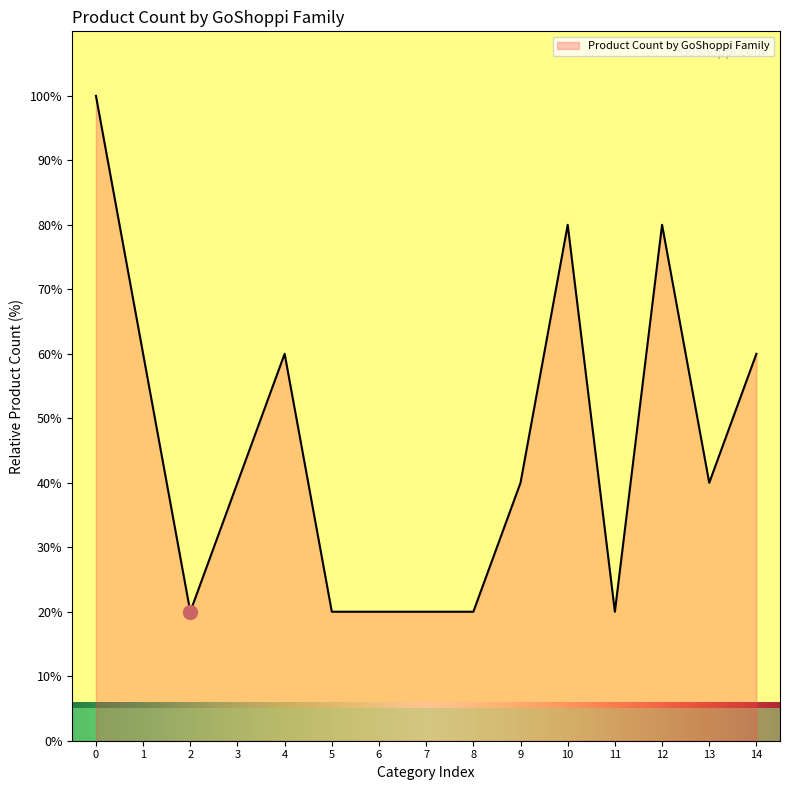

What is the maximum value shown in the chart?

100